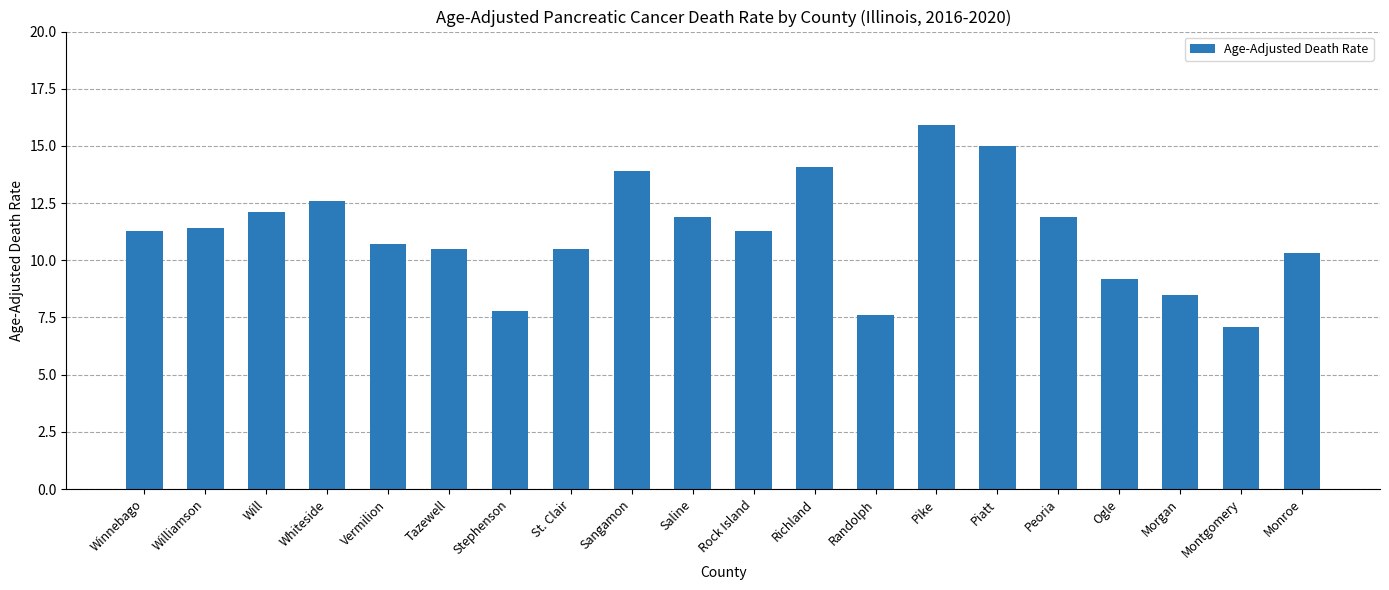

How many bars are there in total?

20